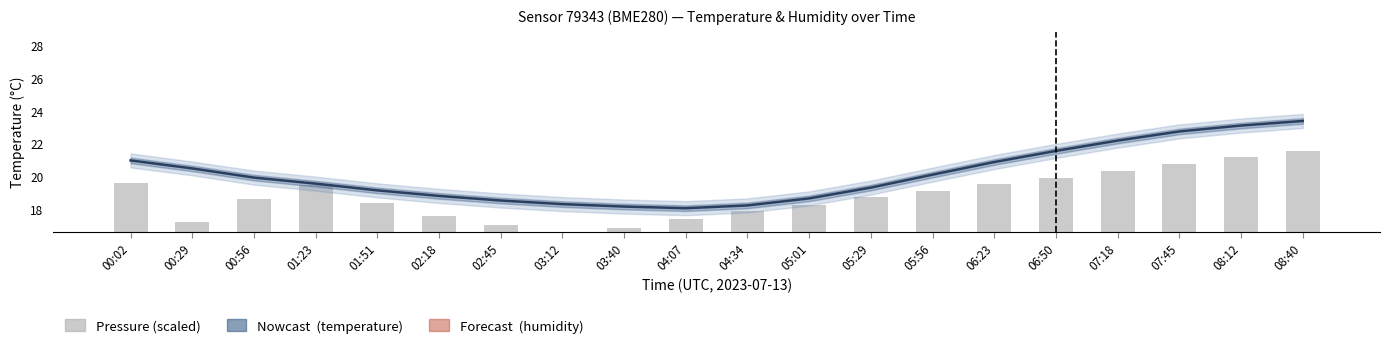

What is the highest value of the humidity series?

61.1